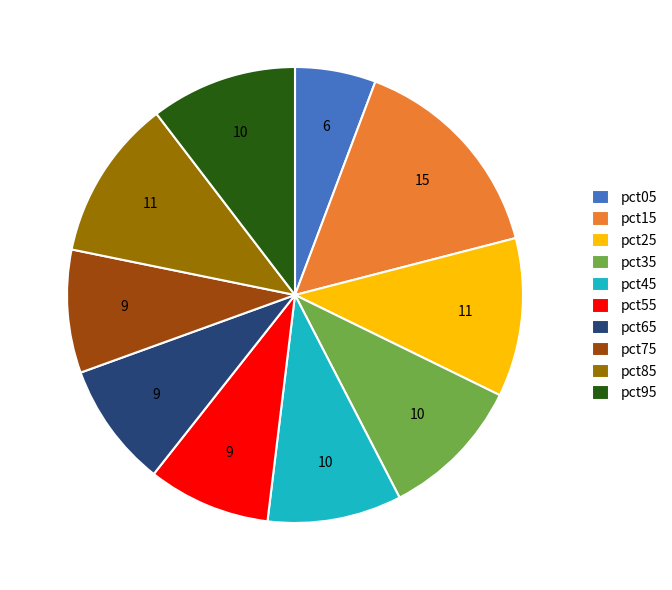

Is there a majority slice in this chart?

No